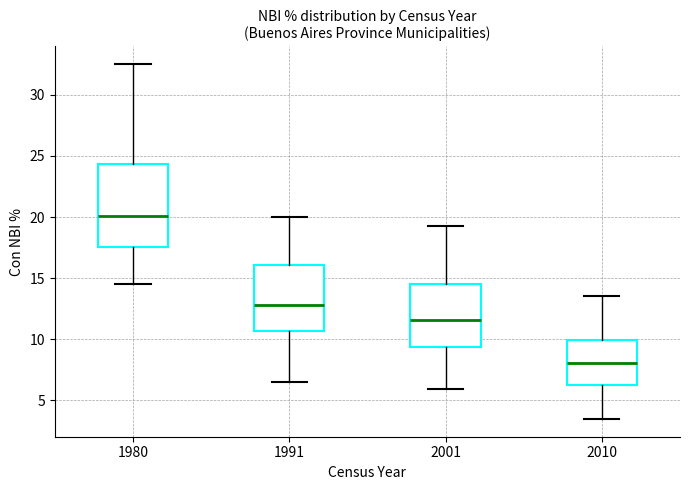

Where is the lower edge of the box at x = 1991 on the y-axis? The values are not printed on the chart, so give them approximately, as read against the axis.

10.5